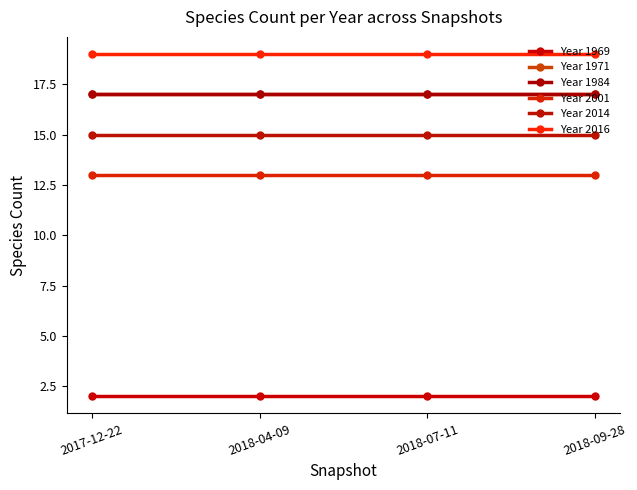

Is this an area chart (filled region under the line)?

No